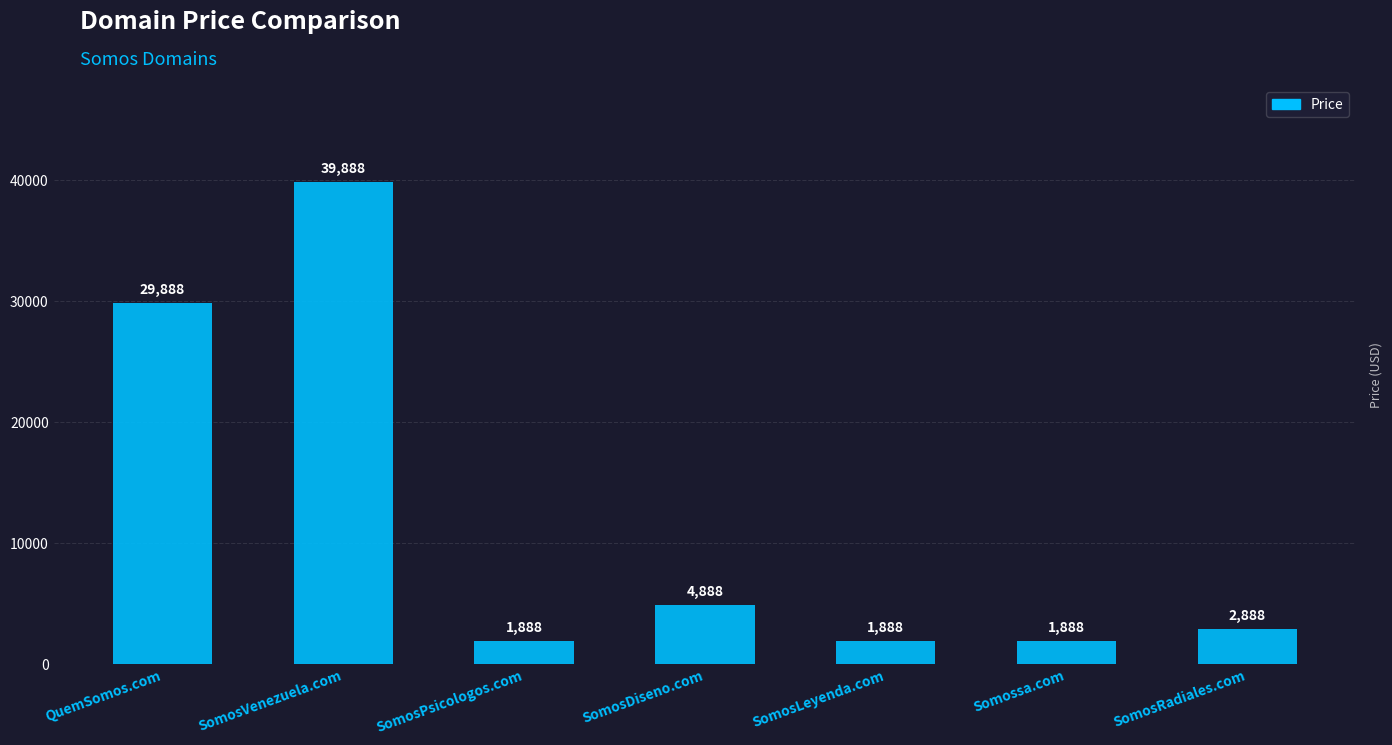

What is the label of the 7th bar from the right?

QuemSomos.com